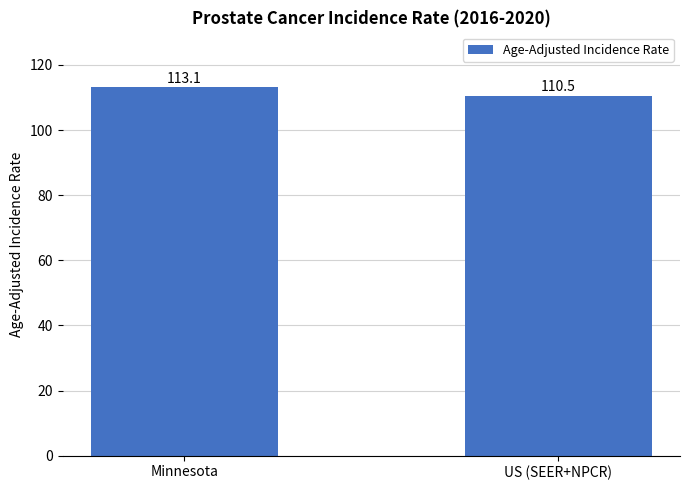

What is the value of the 2nd bar from the left?

110.5